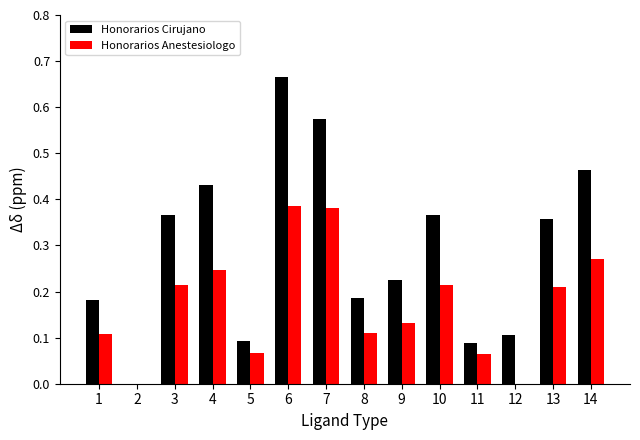

What is the sum of all Honorarios Cirujano values?

4.1